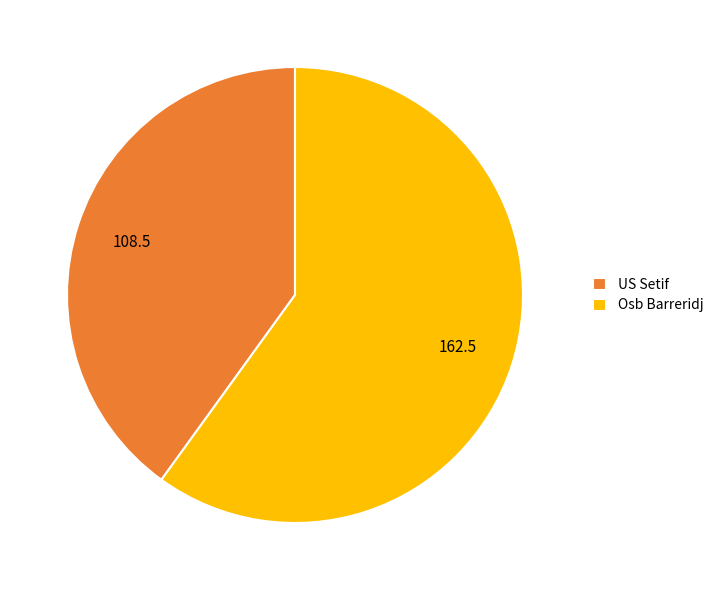

How many segments does this pie chart have?

2